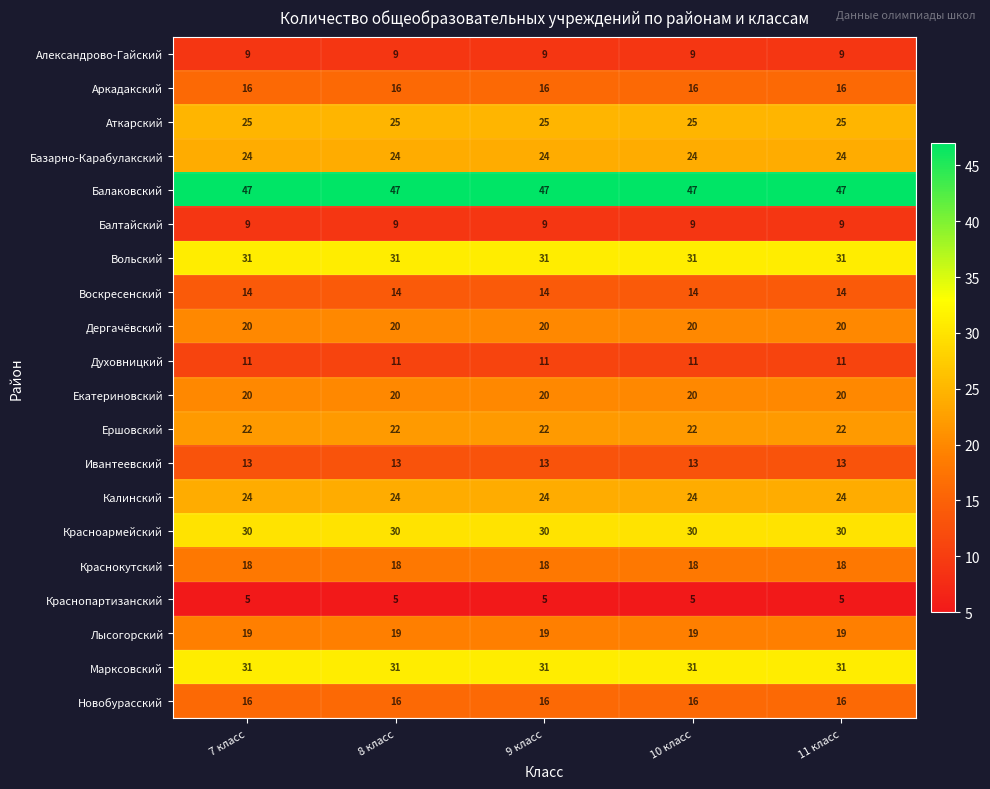

What is the smallest value displayed?

5